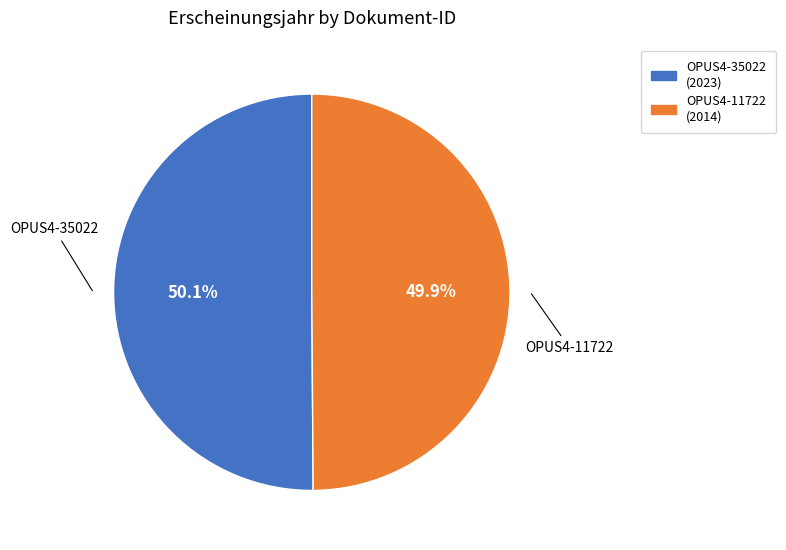

To the nearest percent, what is the average slice percentage?

50%